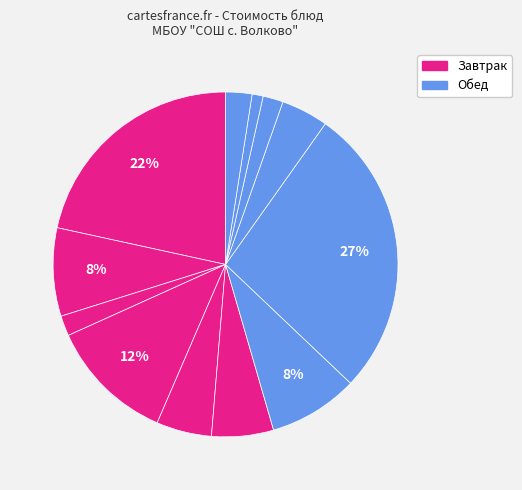

Does any single category account for the majority?

No